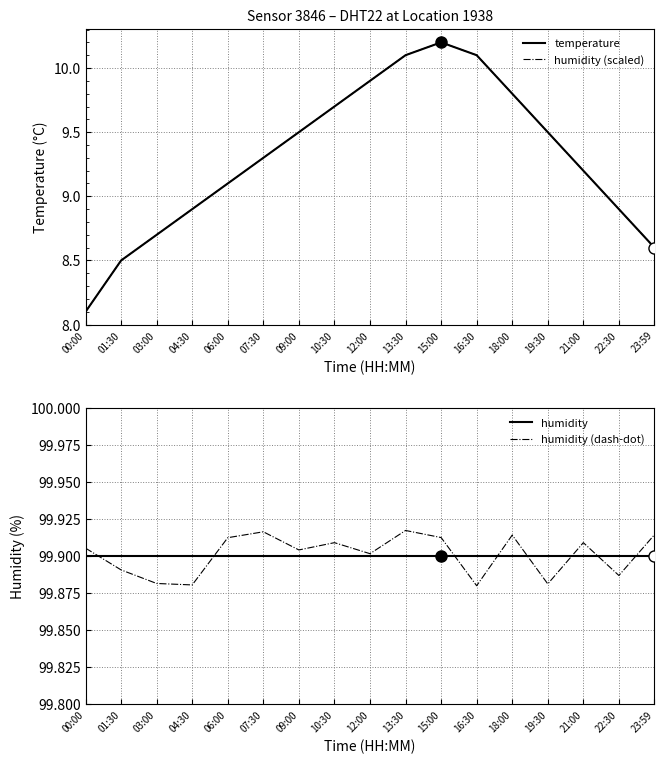

True or false: humidity has a value of 99.9 at 16:30.

True